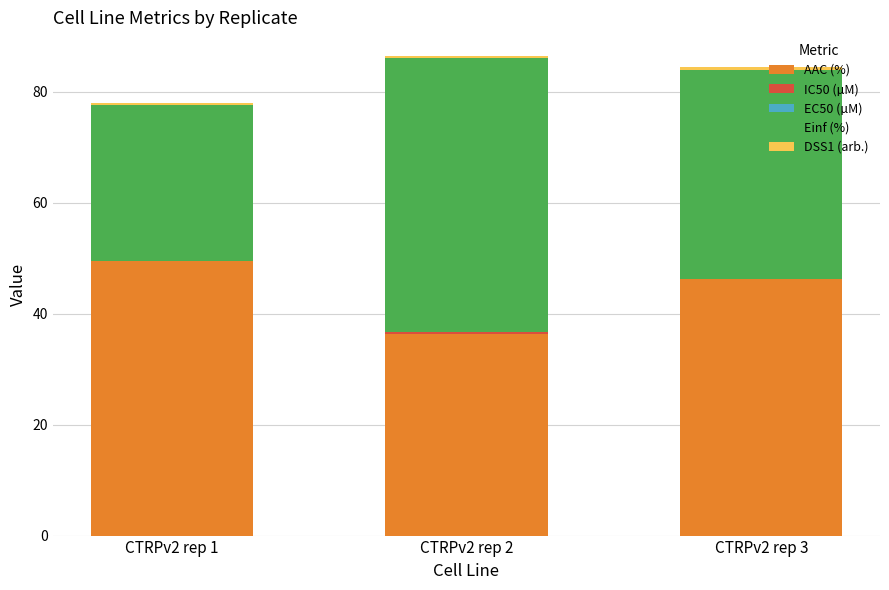

What is the total value across all series at CTRPv2 rep 1?

78.0